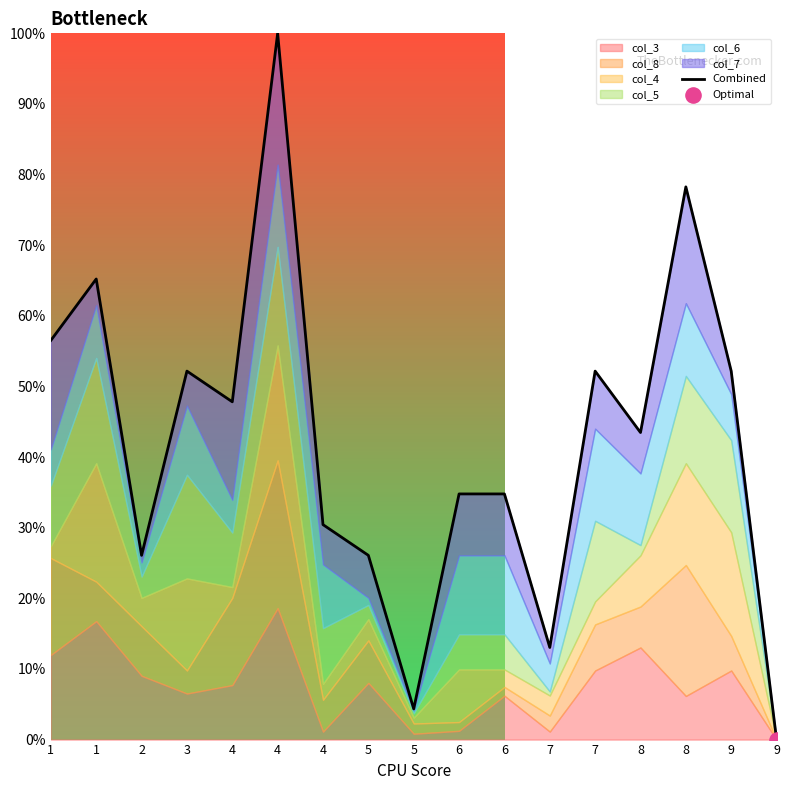

Approximately how many times larger is the value at 5 compared to 4?

0.5